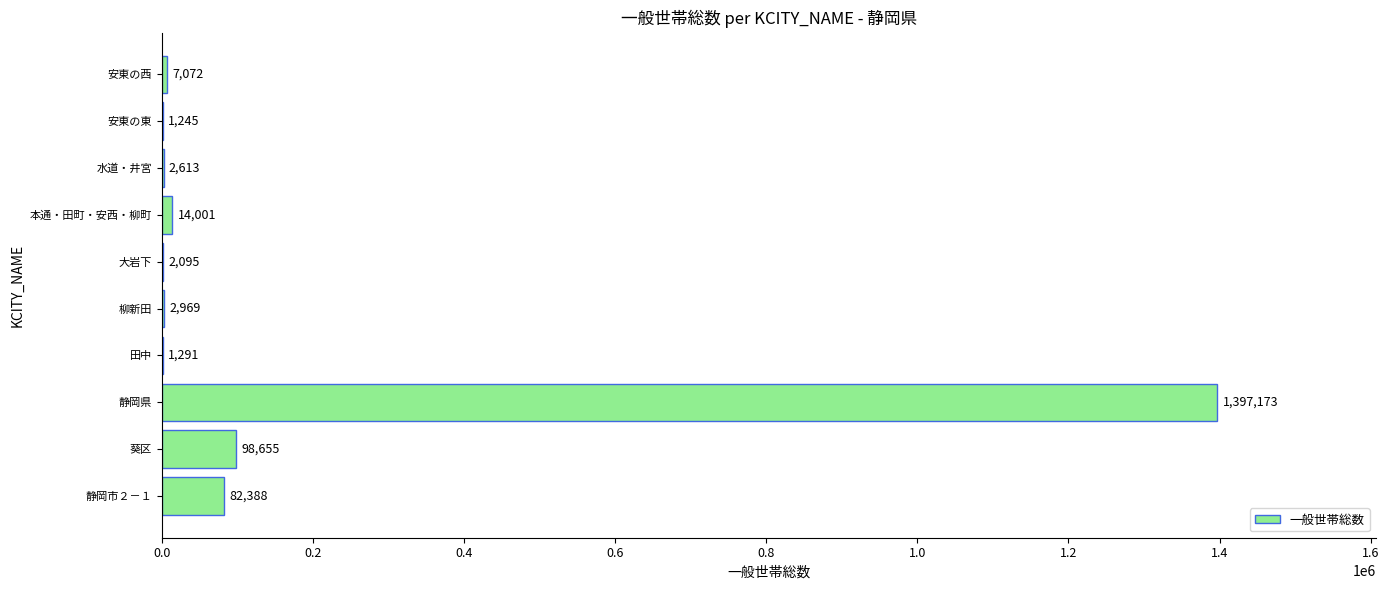

How many categories are shown in the chart?

10